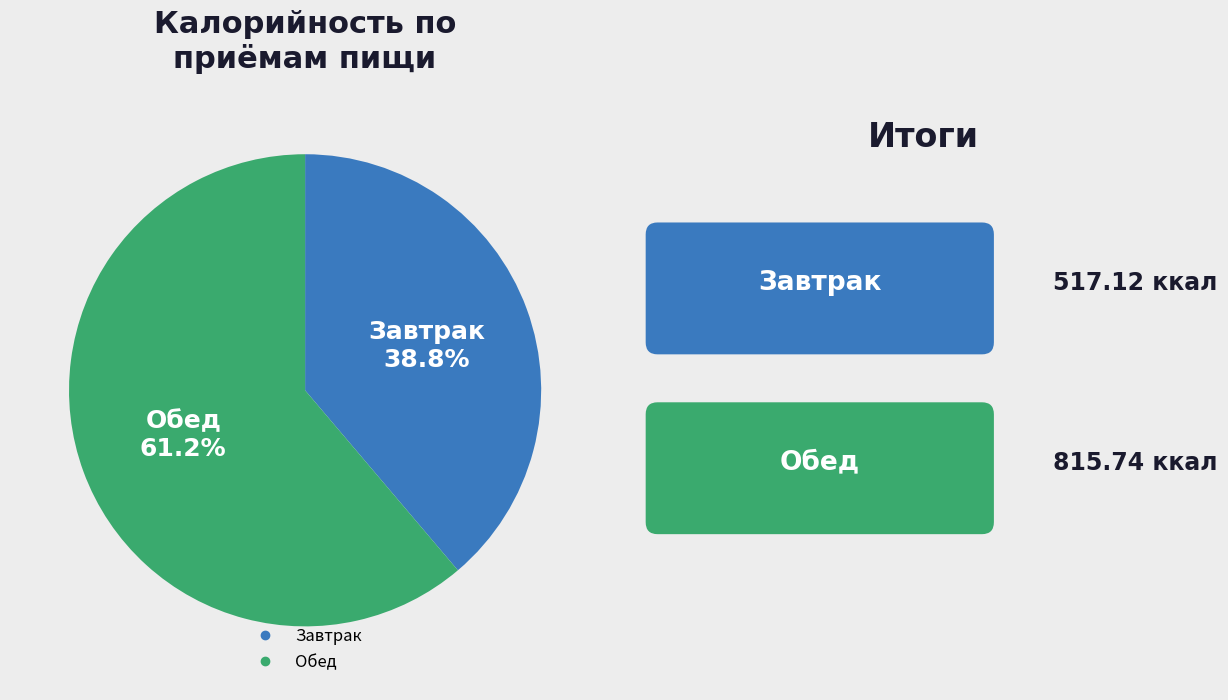

Combined, what portion of the pie is Обед and Завтрак?

100.0%